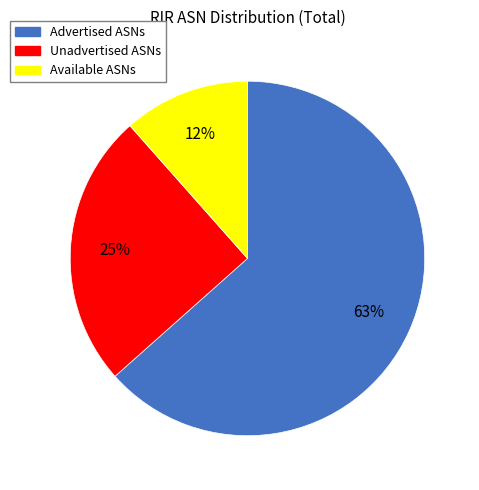

To the nearest percent, what is the combined percentage of Unadvertised ASNs and Advertised ASNs?

88%